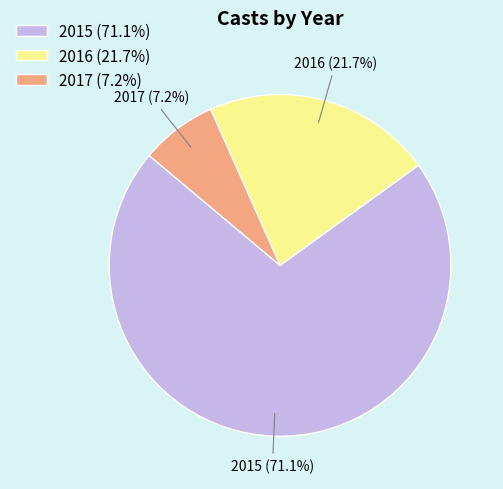

How many slices are in this pie chart?

3